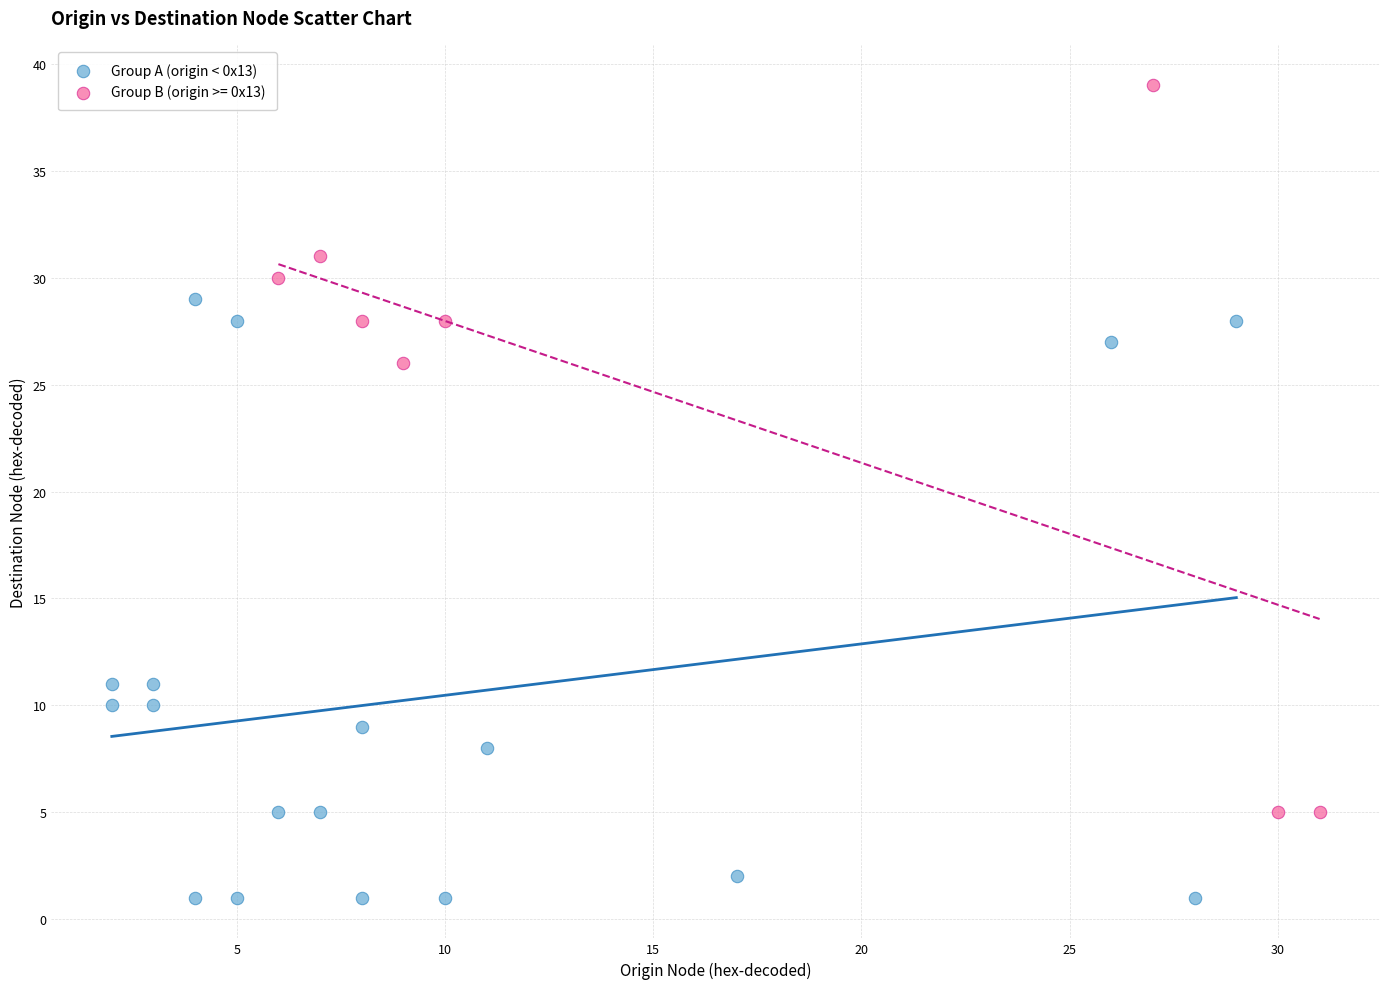

Which series contains the highest Y value?

Group B (origin >= 0x13)